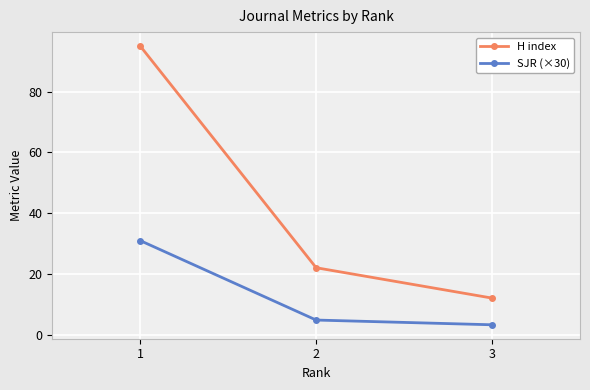

What is the difference between the maximum and minimum values in the SJR (×30) series?

27.7